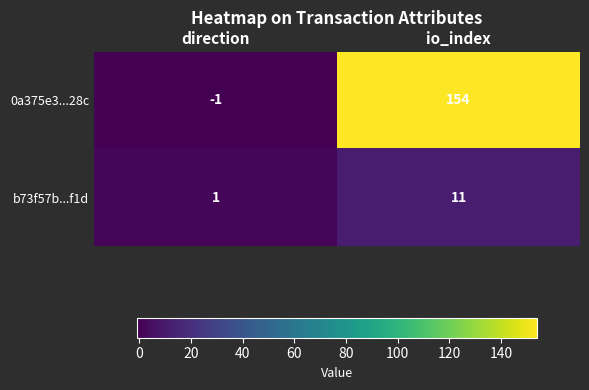

At direction, list the series in order from largest to smallest.

b73f57b...f1d, 0a375e3...28c